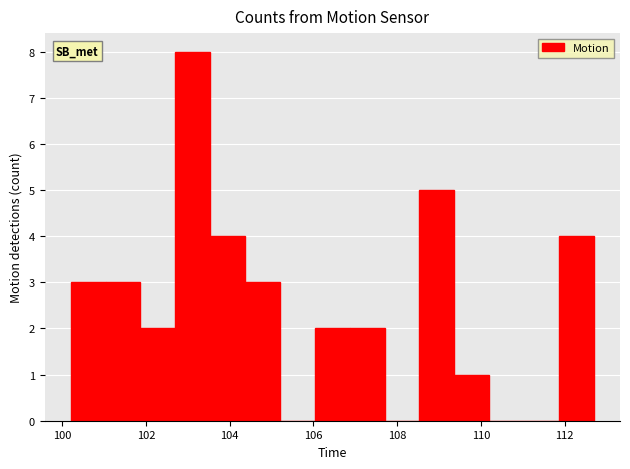

Over which range of the x-axis is the bar tallest?

102.8 to 103.6